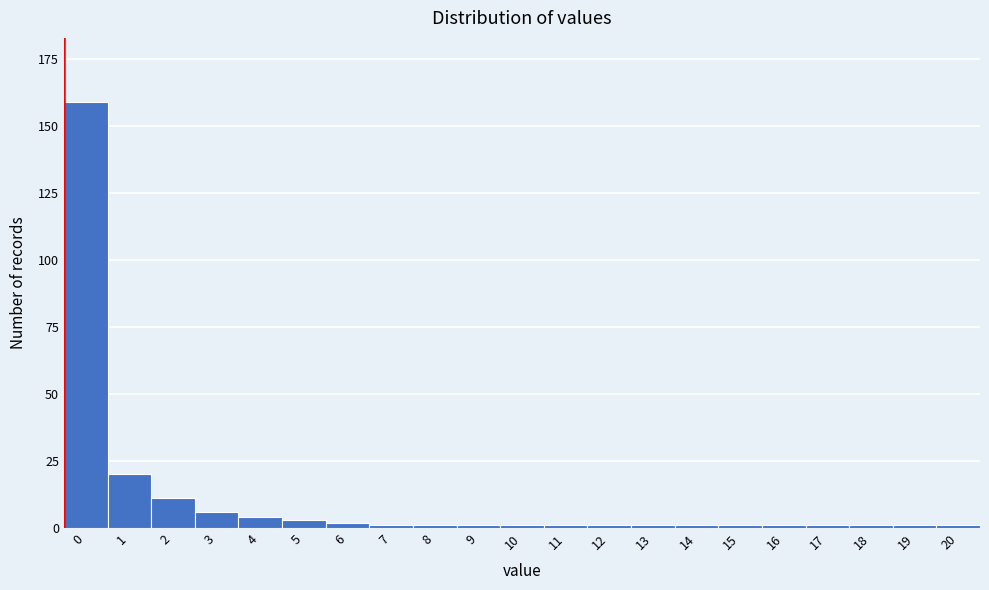

Reading right to left, list all the values displayed in this chart.

1	1	1	1	1	1	1	1	1	1	1	1	1	1	2	3	4	6	11	20	159